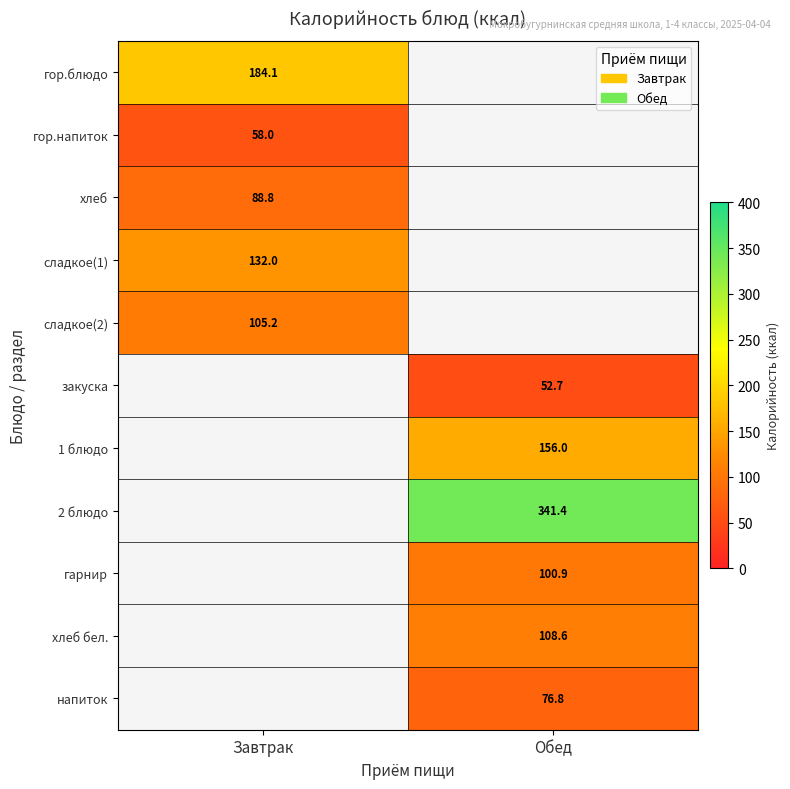

Which category has the highest value across all series?

Обед